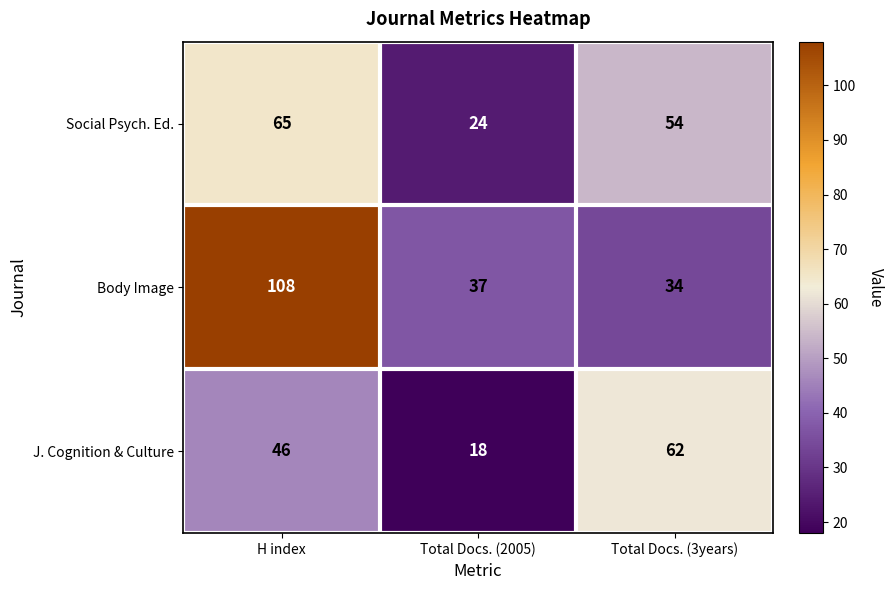

The Body Image series shows 51 at Total Docs. (2005). True or false?

False